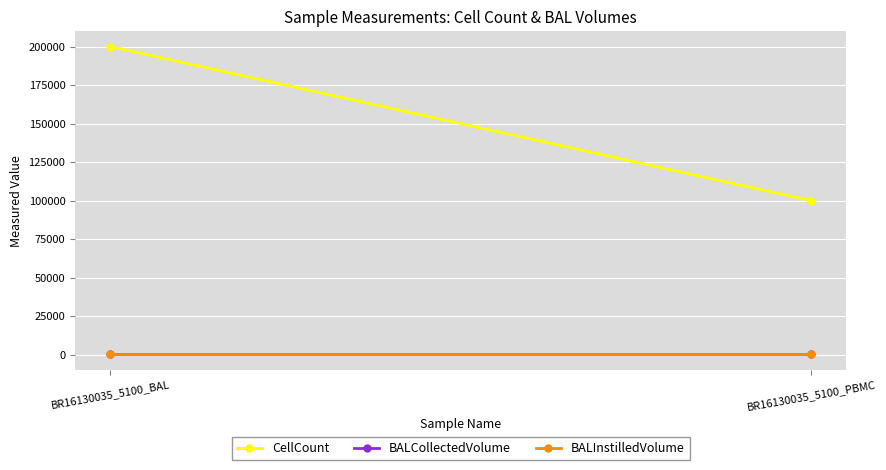

What is the maximum value shown in the chart?

200000.0